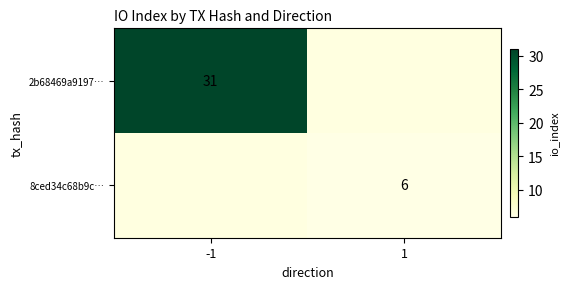

The value of 2b68469a9197… at -1 is 31. True or false?

True